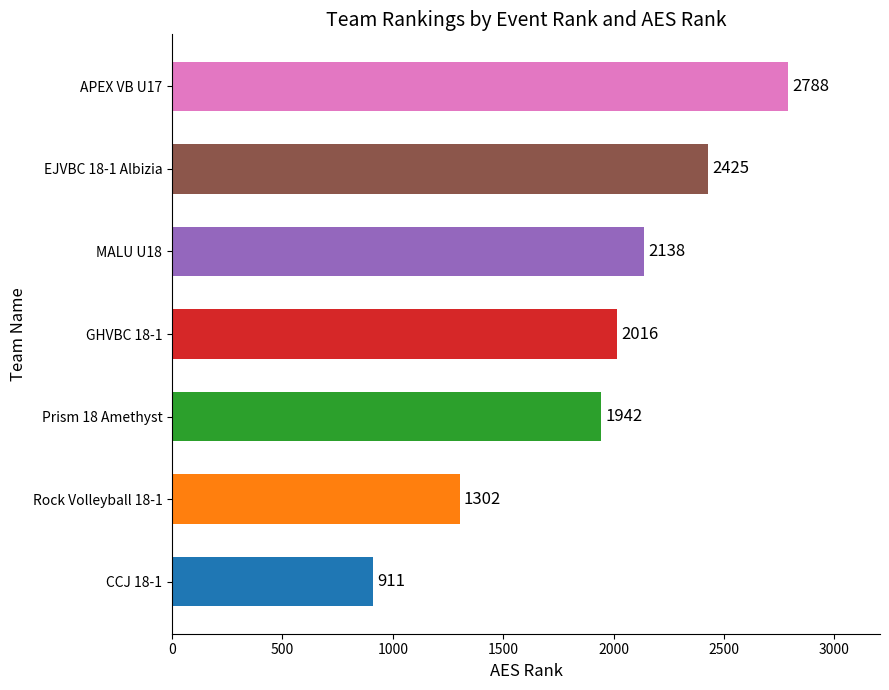

Reading top to bottom, list all the values displayed in this chart.

2788	2425	2138	2016	1942	1302	911